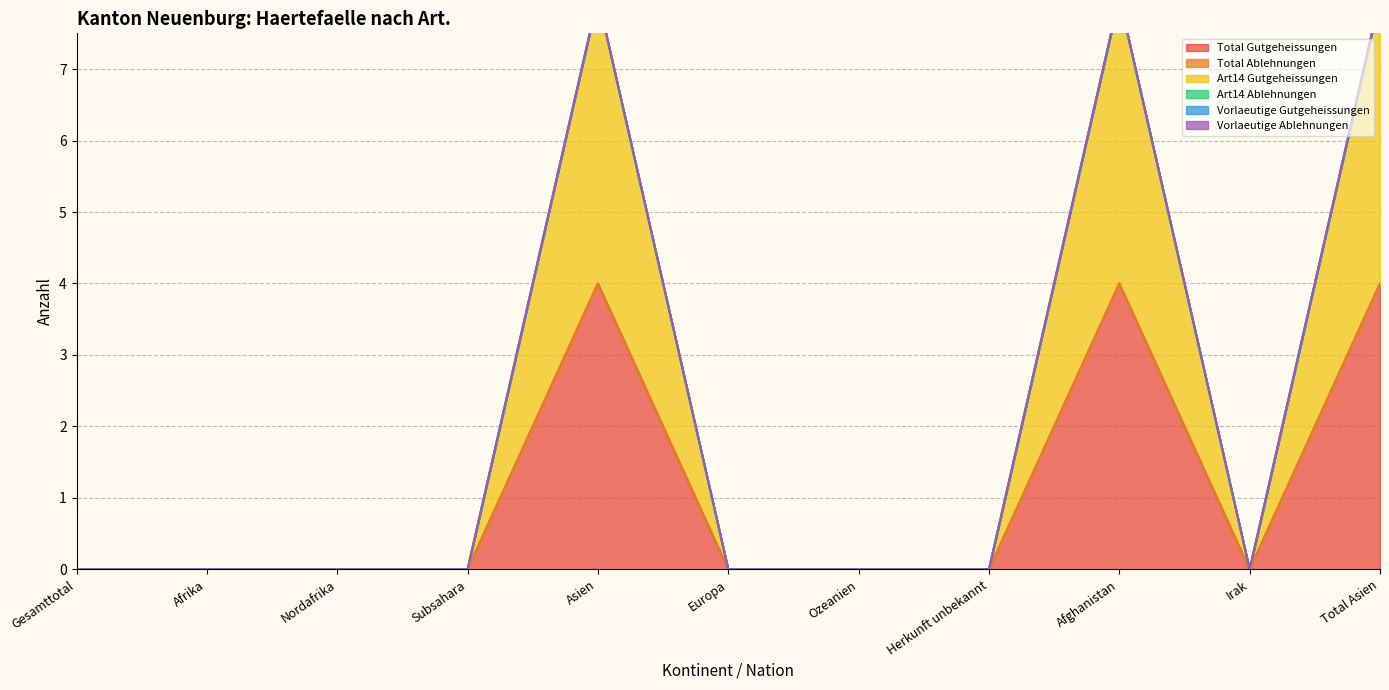

Is it true that Total Ablehnungen equals 0 at Total Asien?

True